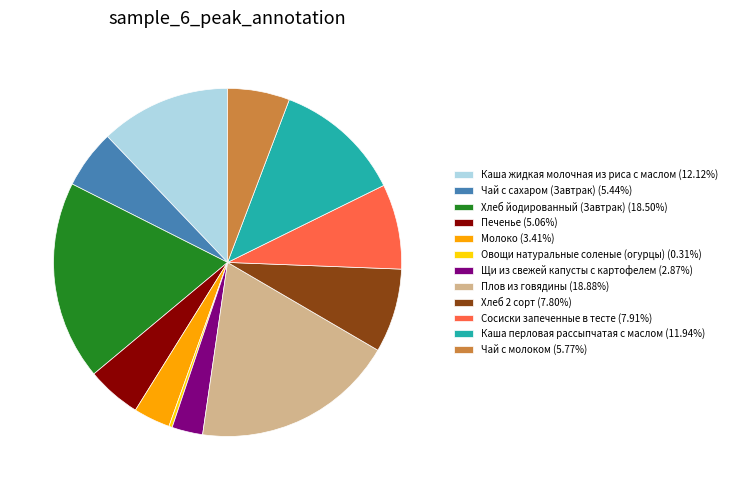

Is there any slice that represents more than half of the pie?

No